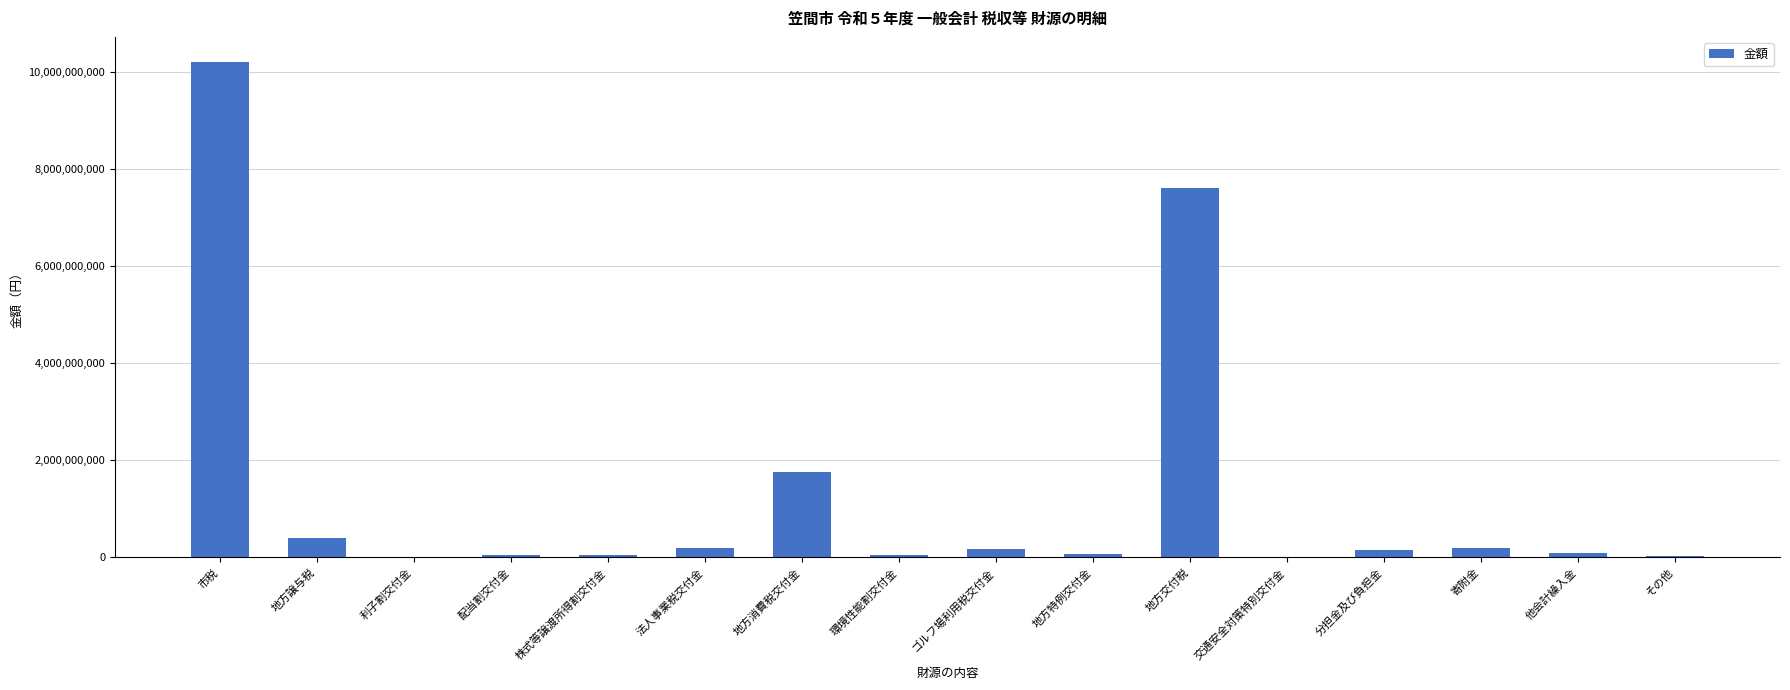

Which has a higher value, 地方交付税 or 利子割交付金?

地方交付税